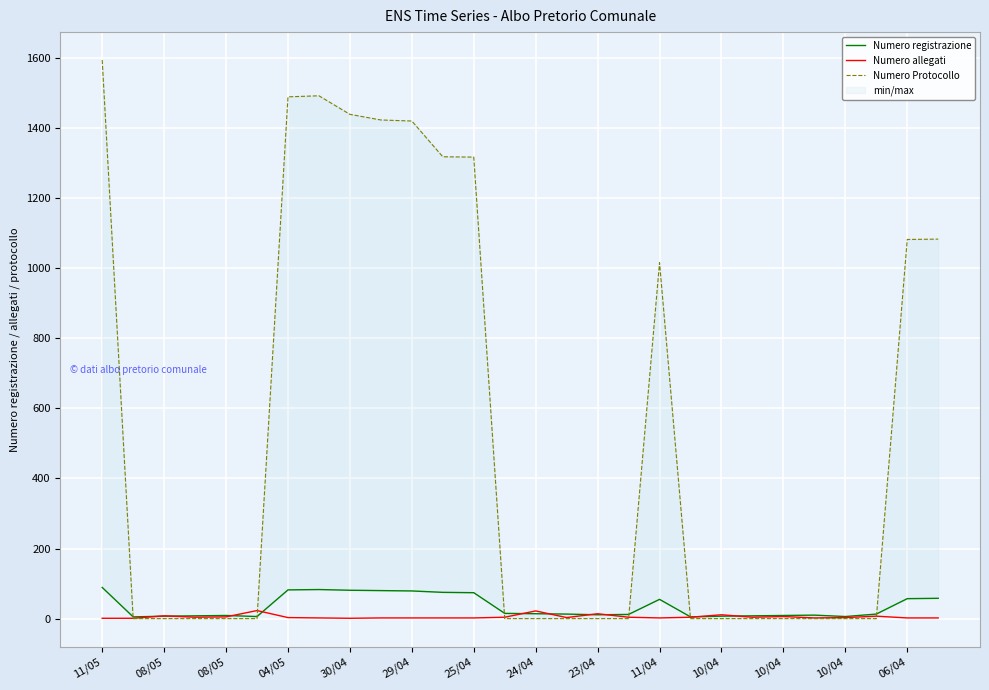

What is the difference between the Numero registrazione values at 11/04 and 11/05?

34